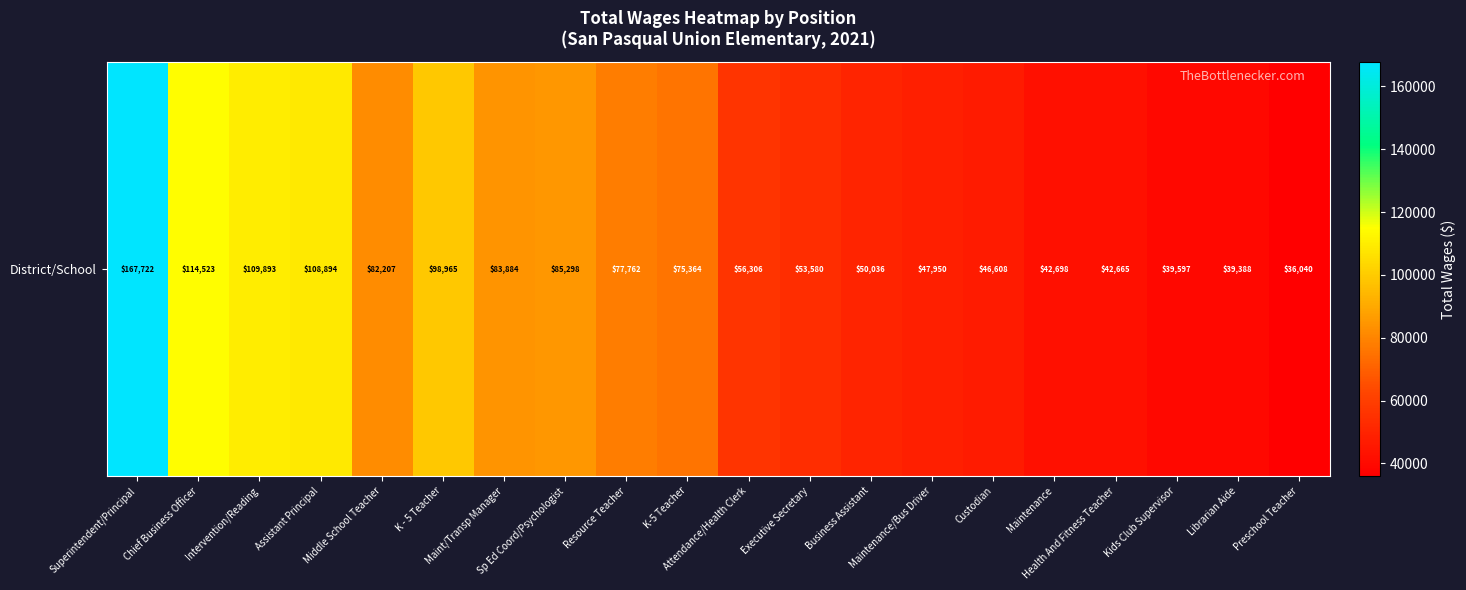

Approximately how many times larger is the value at Business Assistant compared to Executive Secretary?

0.9